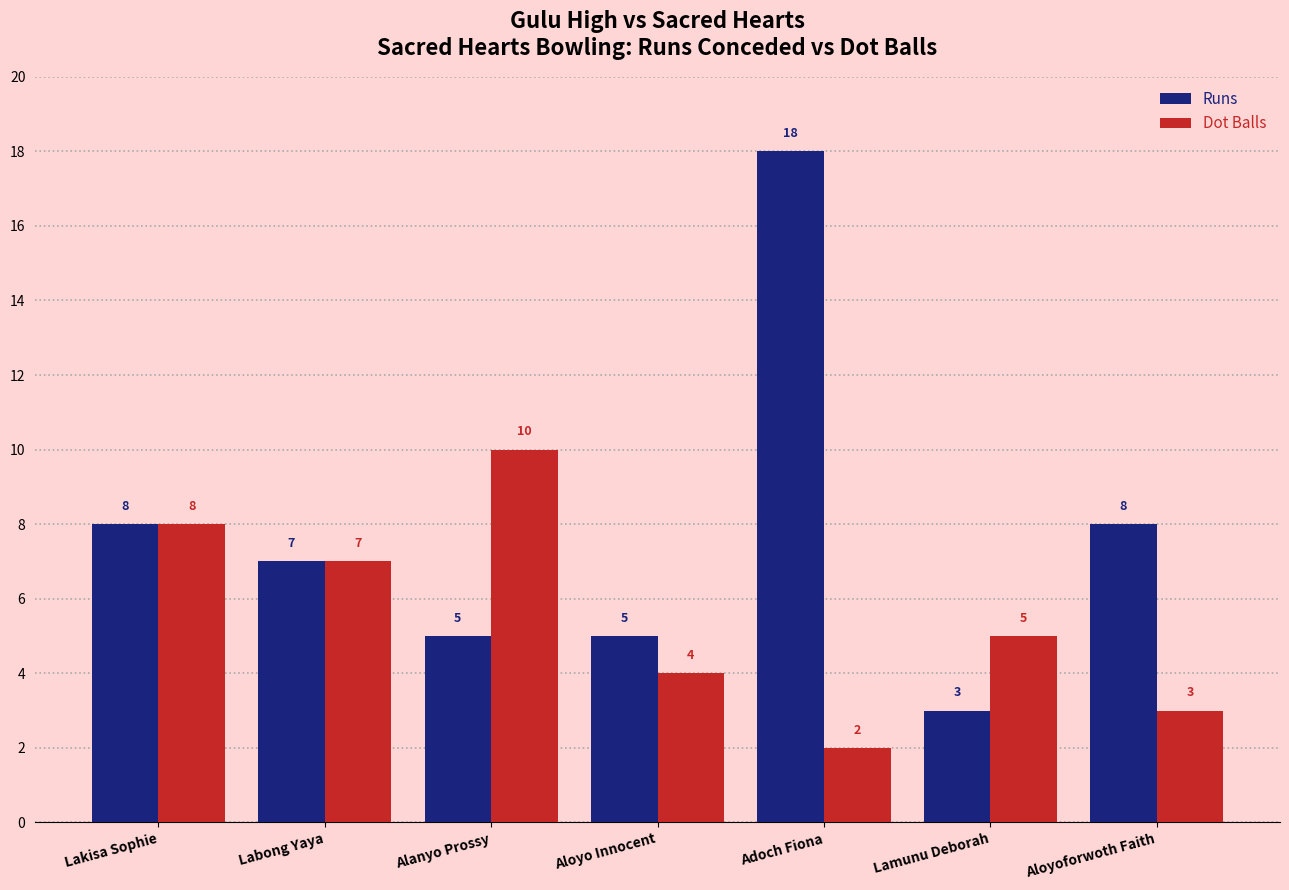

Which label corresponds to the smallest value in the chart?

Adoch Fiona